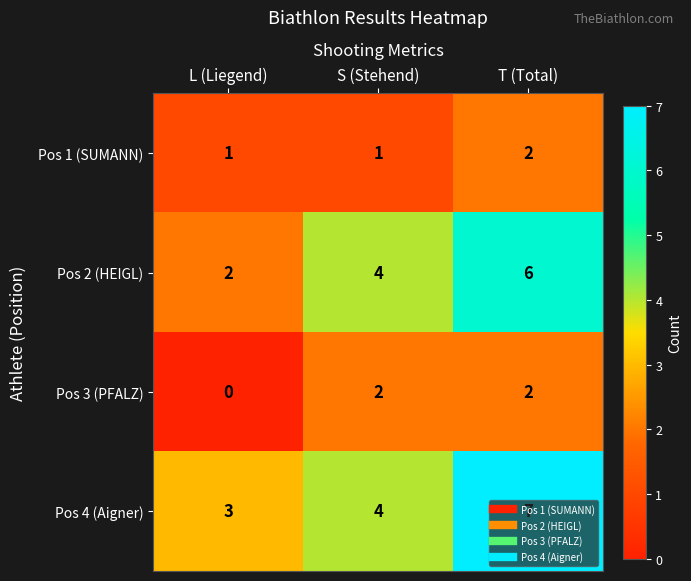

Which series changed the most between S (Stehend) and T (Total)?

Pos 4 (Aigner)